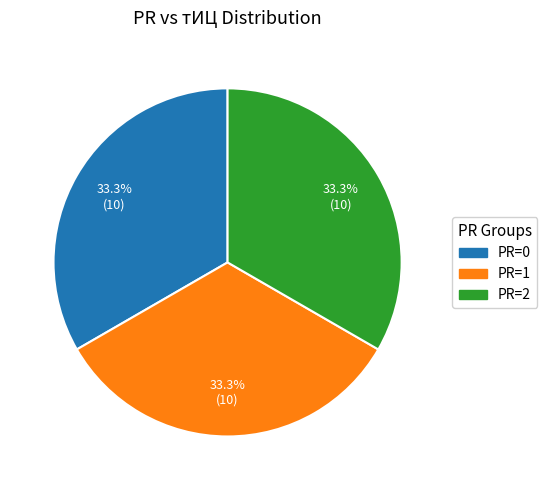

Does any single category account for the majority?

No